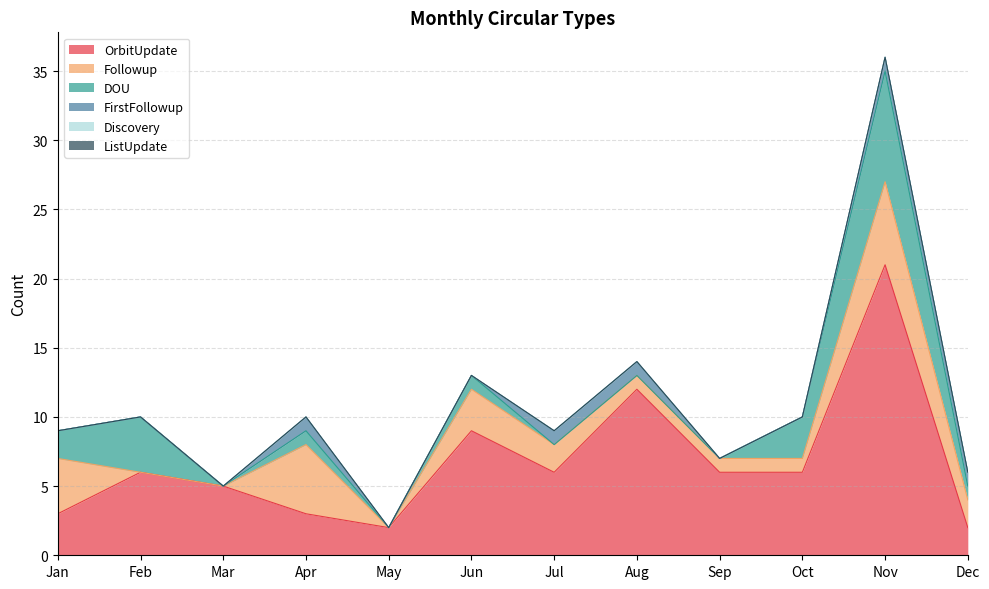

Which category has the lowest value in the FirstFollowup series?

Jan